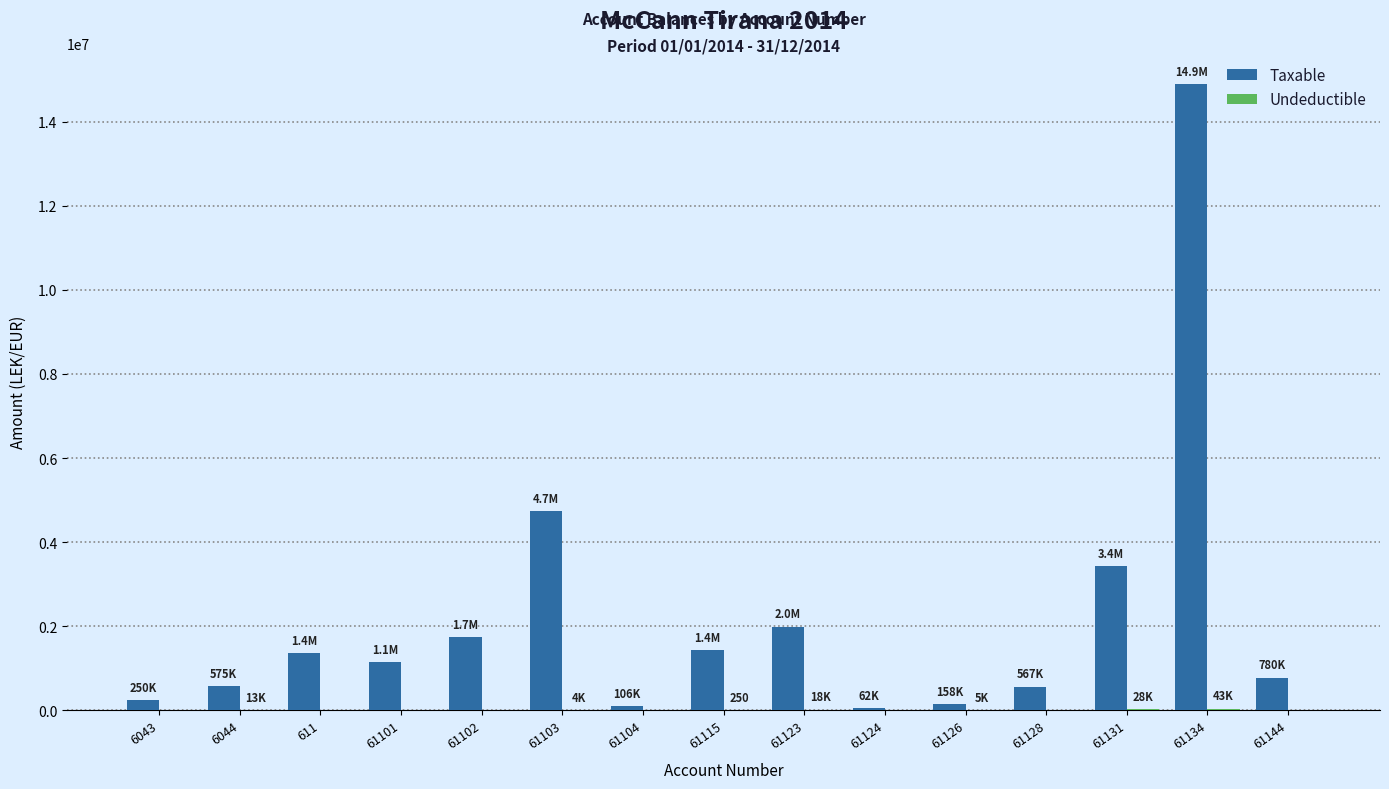

What is the maximum value shown in the chart?

14887859.8